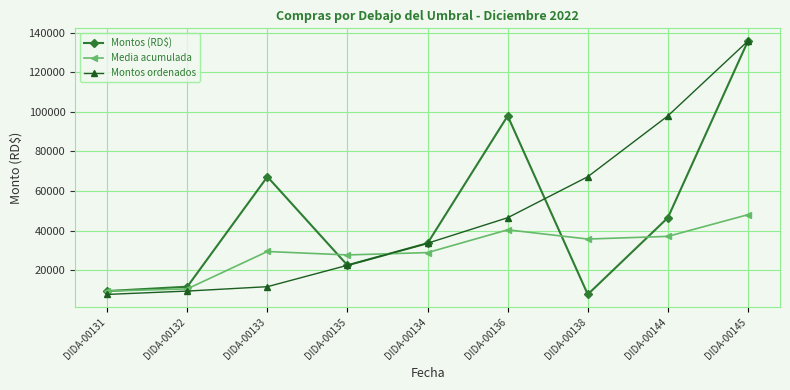

Which category has the highest value in the Montos (RD$) series?

DIDA-00145